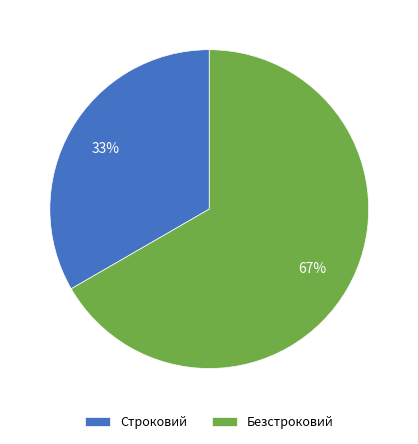

Rank the categories by value from highest to lowest.

Безстроковий, Строковий